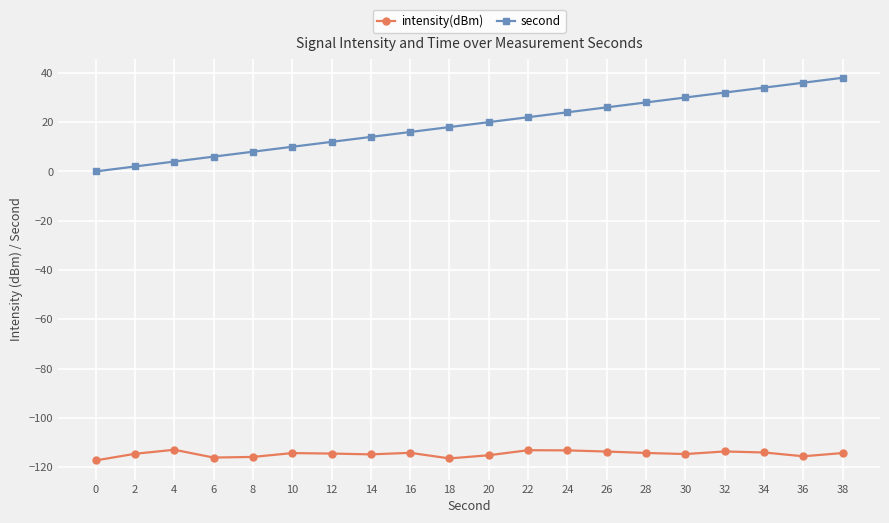

What is the value of the second point at the 7th from the left?

12.0